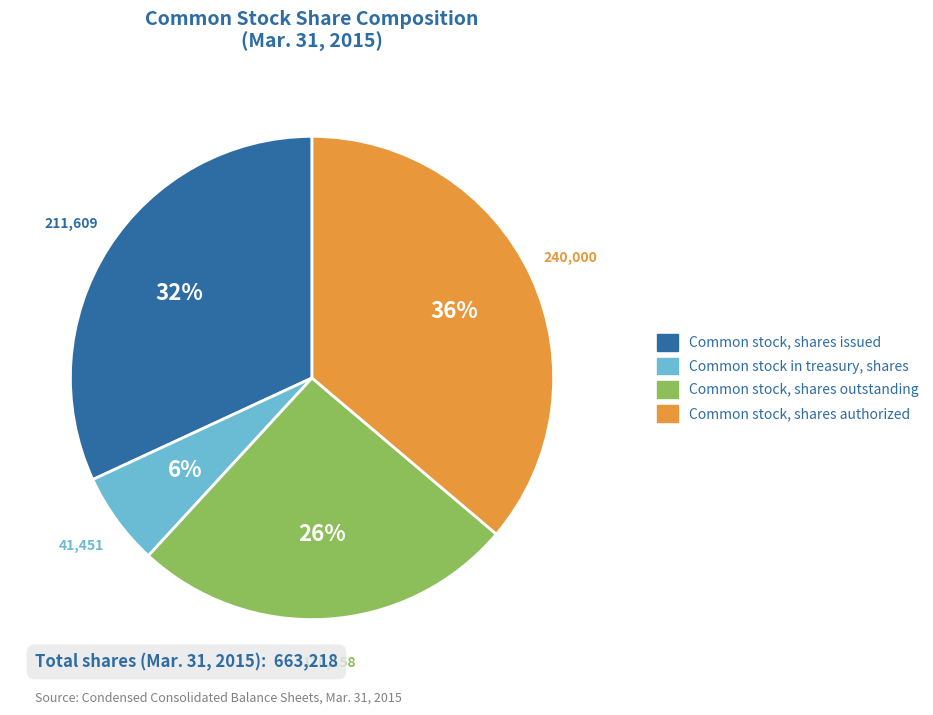

Count the number of slices in the pie.

4